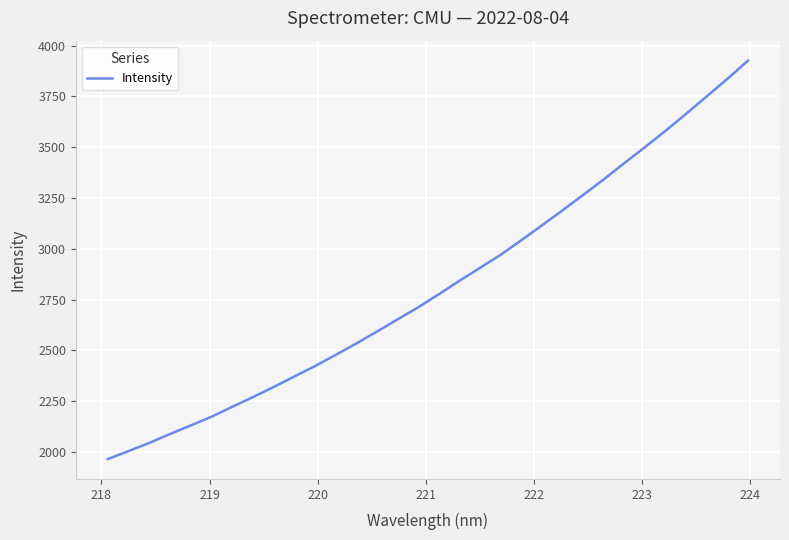

What is the greatest value displayed?

3925.9